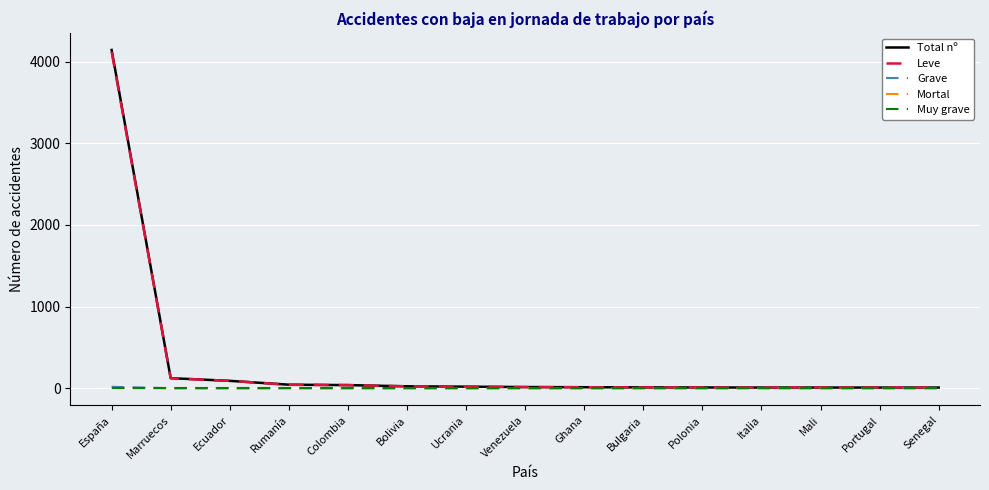

Which series has the largest range (max minus min)?

Total nº